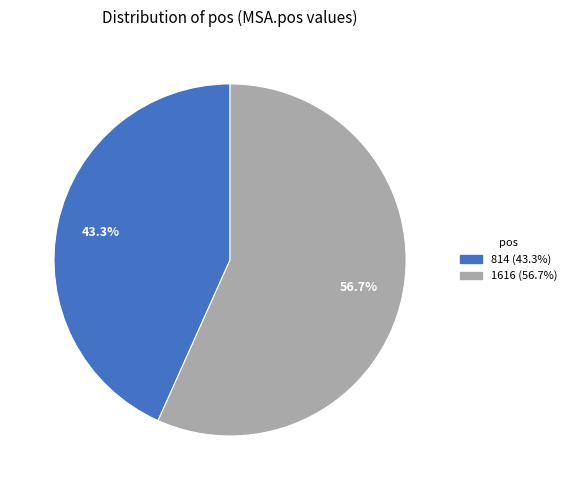

How many slices are in this pie chart?

2